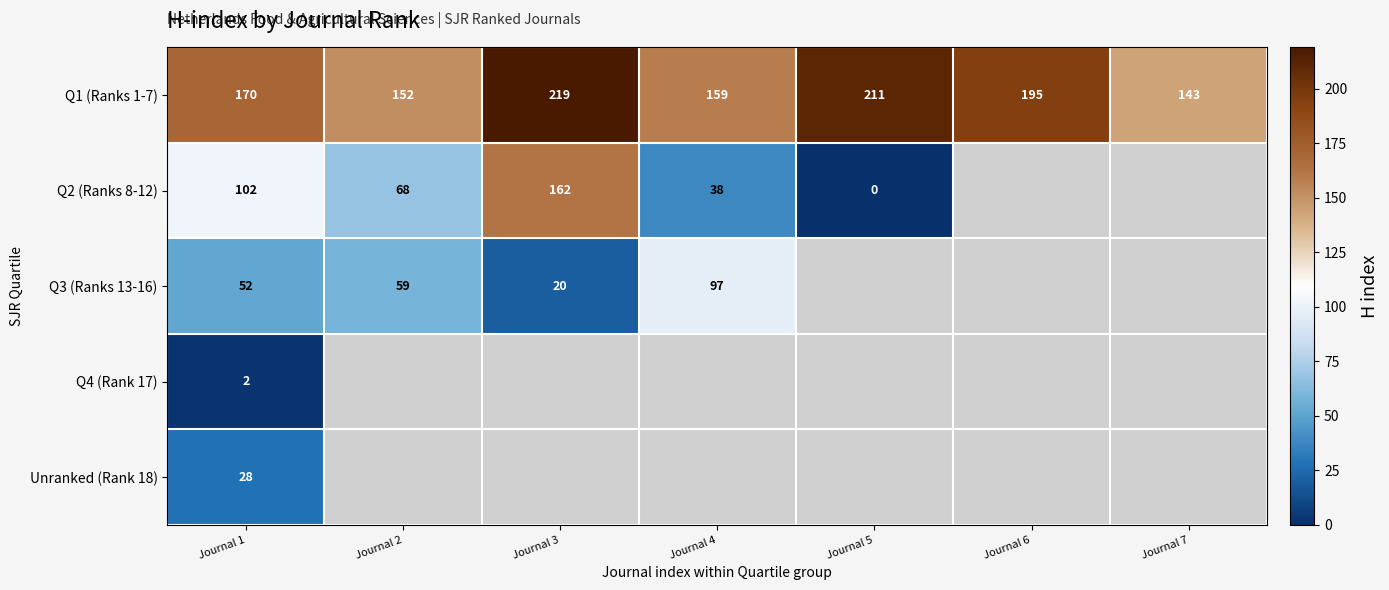

What is the sum of all Q1 (Ranks 1-7) values?

1249